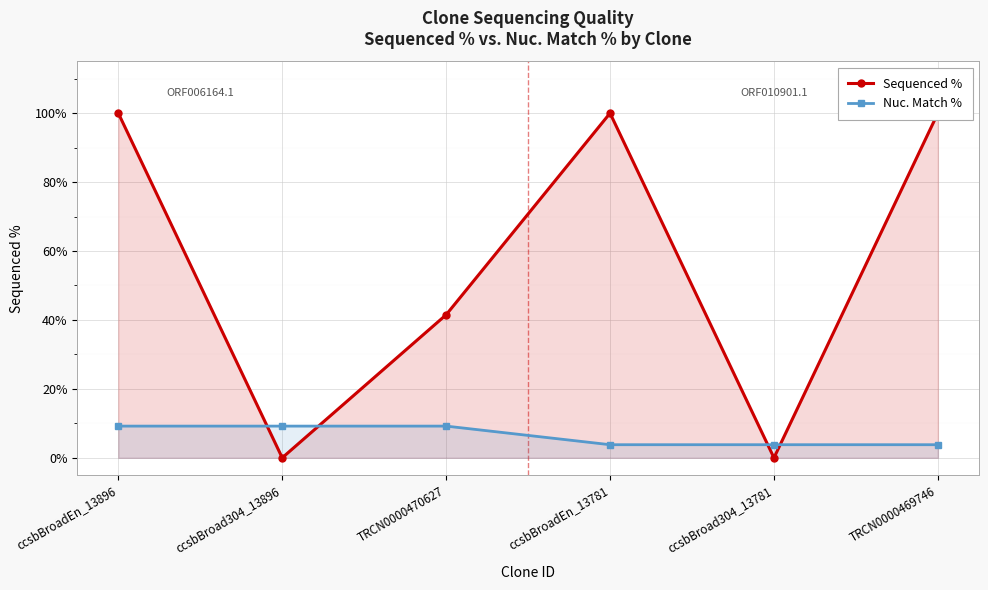

Reading left to right, extract all data points from this chart.

Sequenced %: ccsbBroadEn_13896=100.0	ccsbBroad304_13896=0.0	TRCN0000470627=41.5	ccsbBroadEn_13781=100.0	ccsbBroad304_13781=0.0	TRCN0000469746=100.0
Nuc. Match %: ccsbBroadEn_13896=9.2	ccsbBroad304_13896=9.2	TRCN0000470627=9.2	ccsbBroadEn_13781=3.8	ccsbBroad304_13781=3.8	TRCN0000469746=3.8